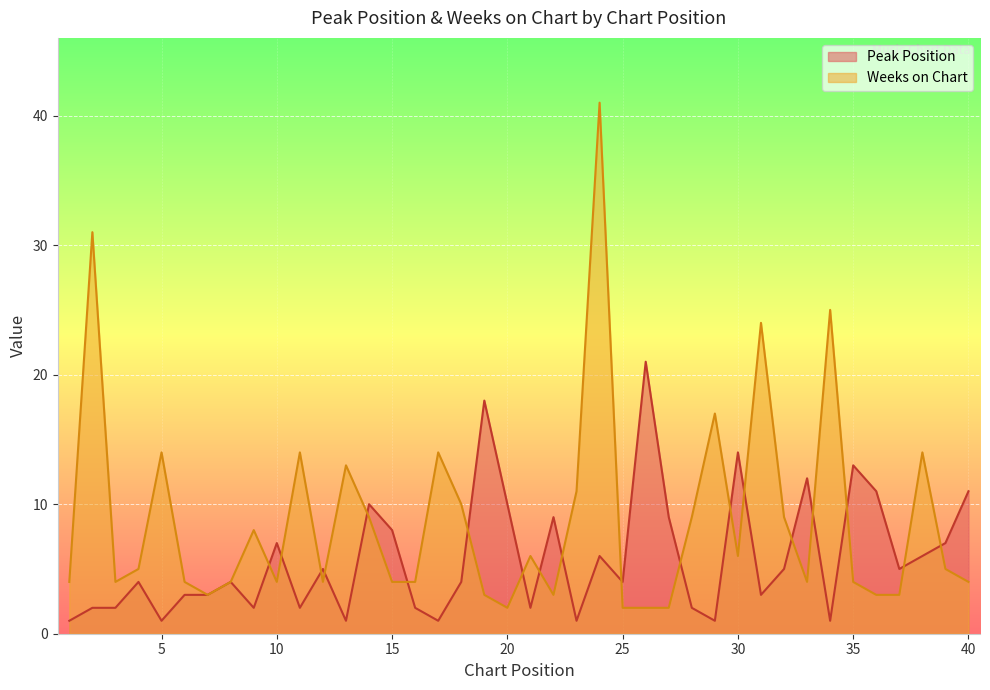

Count the number of categories in the chart.

40